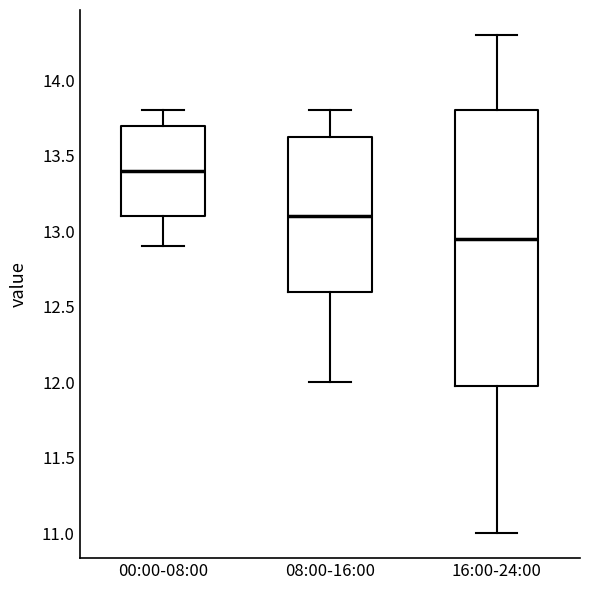

Where does the upper whisker of the box for 00:00-08:00 end on the y-axis? The values are not printed on the chart, so give them approximately, as read against the axis.

13.80